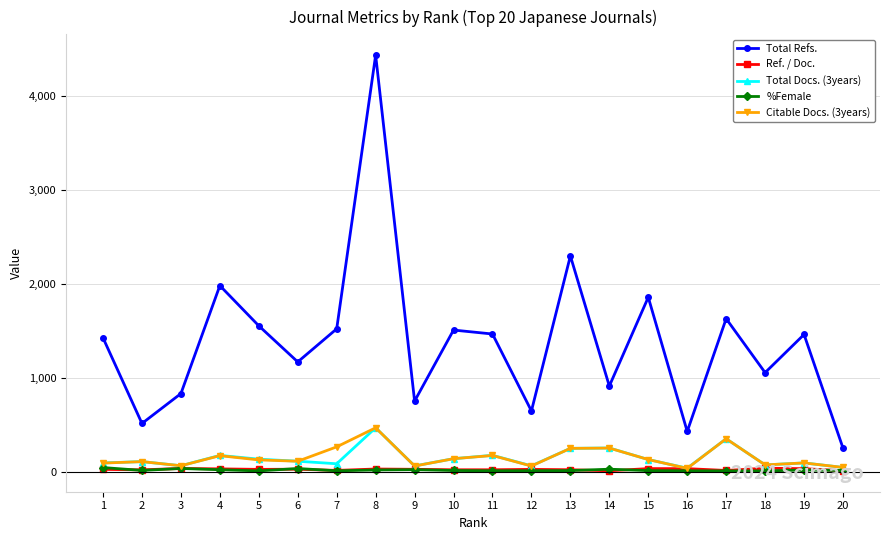

At which category is the sum across all series the highest?

8